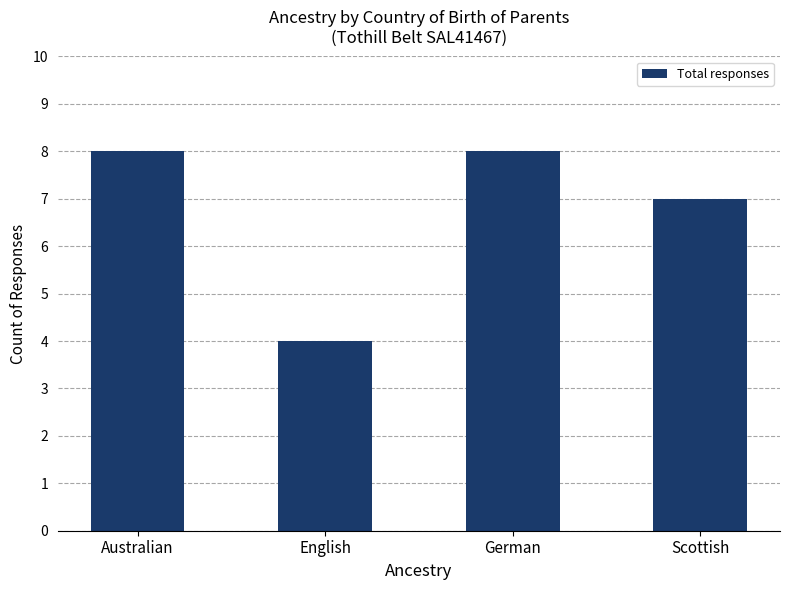

Which has a higher value, Australian or English?

Australian